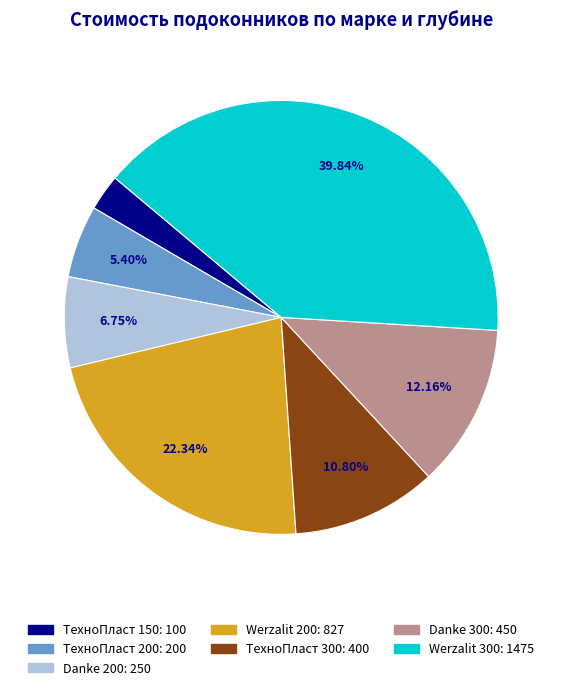

Combined, do Werzalit 200 and ТехноПласт 300 account for over 50%?

No